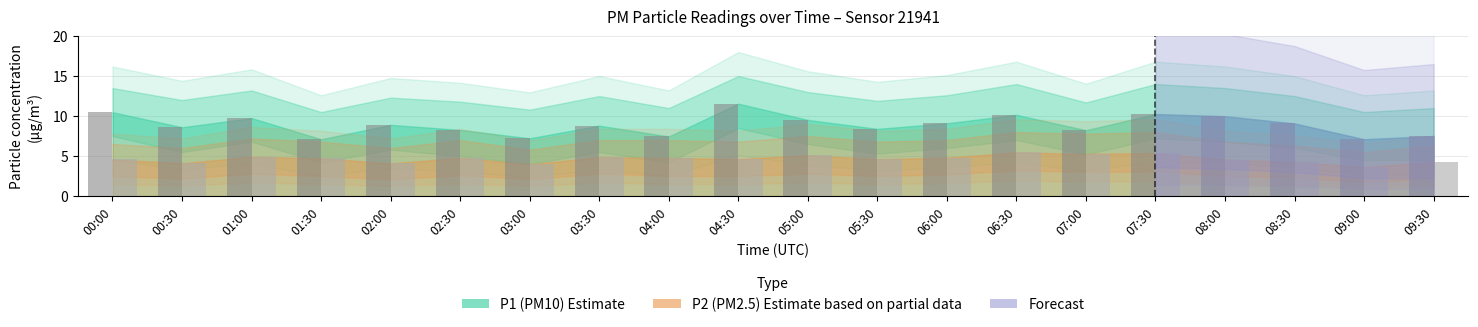

Reading left to right, extract all data points from this chart.

P1: 00:00=10.5	00:30=8.6	01:00=9.8	01:30=7.1	02:00=8.9	02:30=8.3	03:00=7.2	03:30=8.8	04:00=7.5	04:30=11.6	05:00=9.5	05:30=8.4	06:00=9.1	06:30=10.2	07:00=8.2	07:30=10.2	08:00=10.0	08:30=9.1	09:00=7.1	09:30=7.5
P2: 00:00=4.6	00:30=4.1	01:00=4.9	01:30=4.7	02:00=4.1	02:30=4.8	03:00=4.0	03:30=4.8	04:00=4.8	04:30=4.6	05:00=5.1	05:30=4.6	06:00=4.8	06:30=5.5	07:00=5.3	07:30=5.4	08:00=4.5	08:30=4.3	09:00=3.6	09:30=4.2